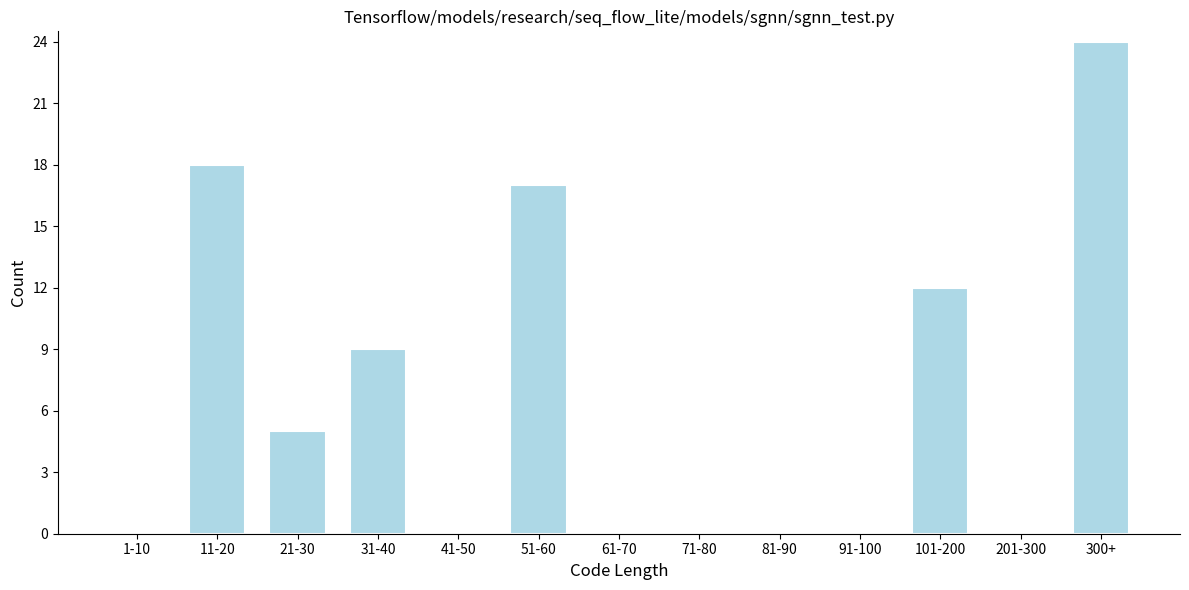

Reading left to right, list all the values displayed in this chart.

1-10=0	11-20=18	21-30=5	31-40=9	41-50=0	51-60=17	61-70=0	71-80=0	81-90=0	91-100=0	101-200=12	201-300=0	300+=24